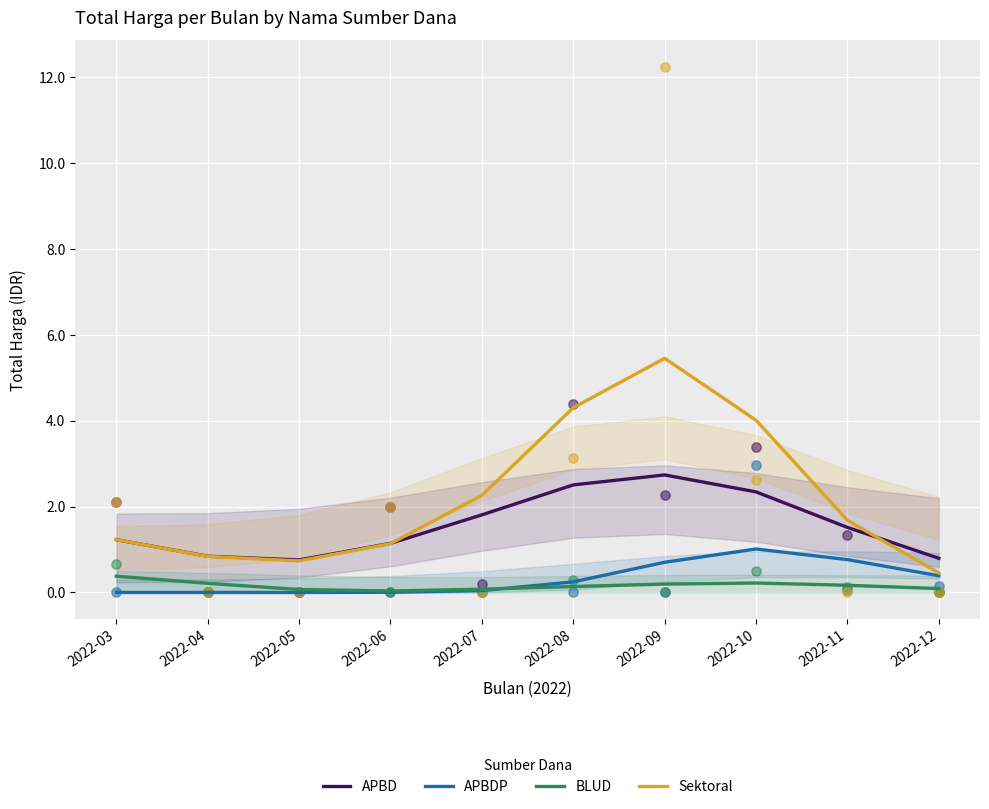

Which series contains the highest Y value?

Sektoral